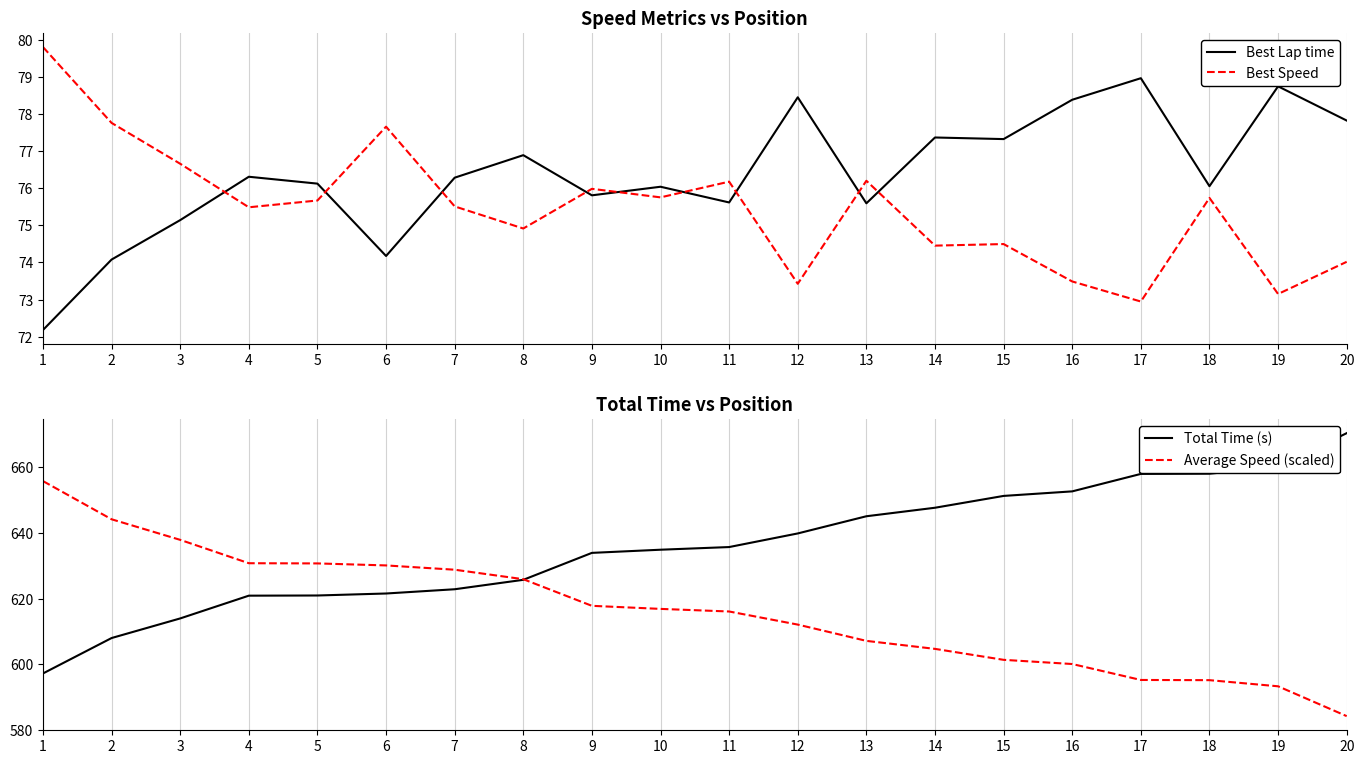

What is the spread (max minus min) of values at 18?

582.4